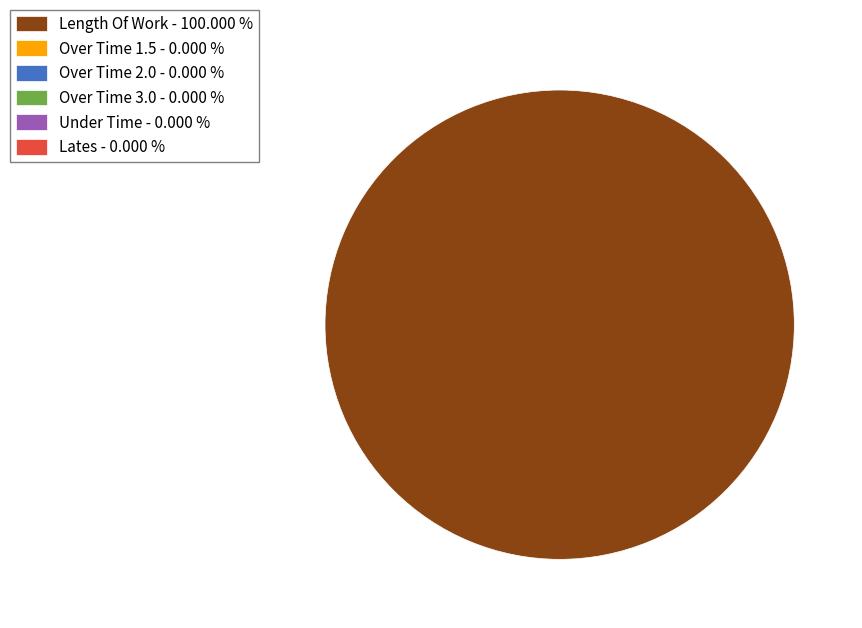

Is there any slice that represents more than half of the pie?

Yes